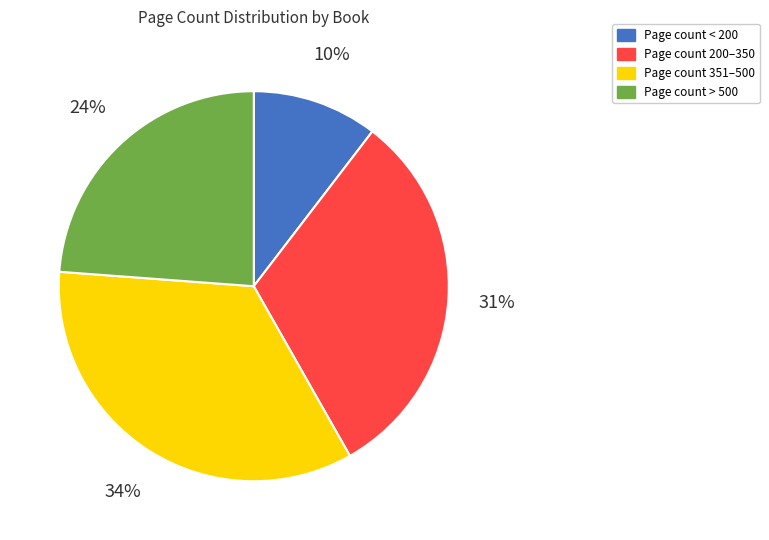

Count the number of slices in the pie.

4